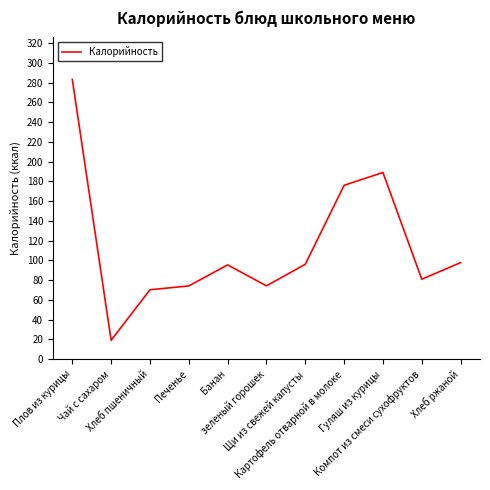

What is the ratio of the value at Плов из курицы to the value at Хлеб пшеничный?

4.0